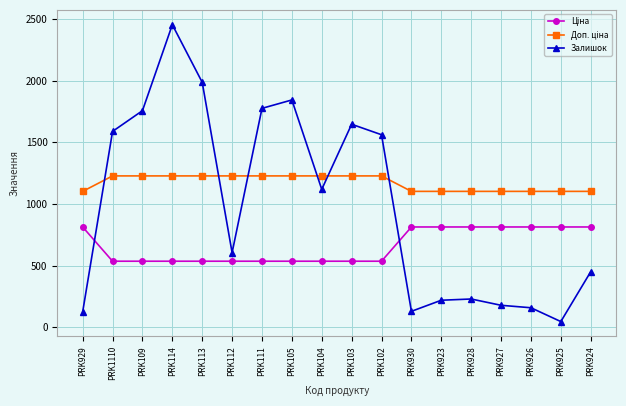

Which series has the largest range (max minus min)?

Залишок